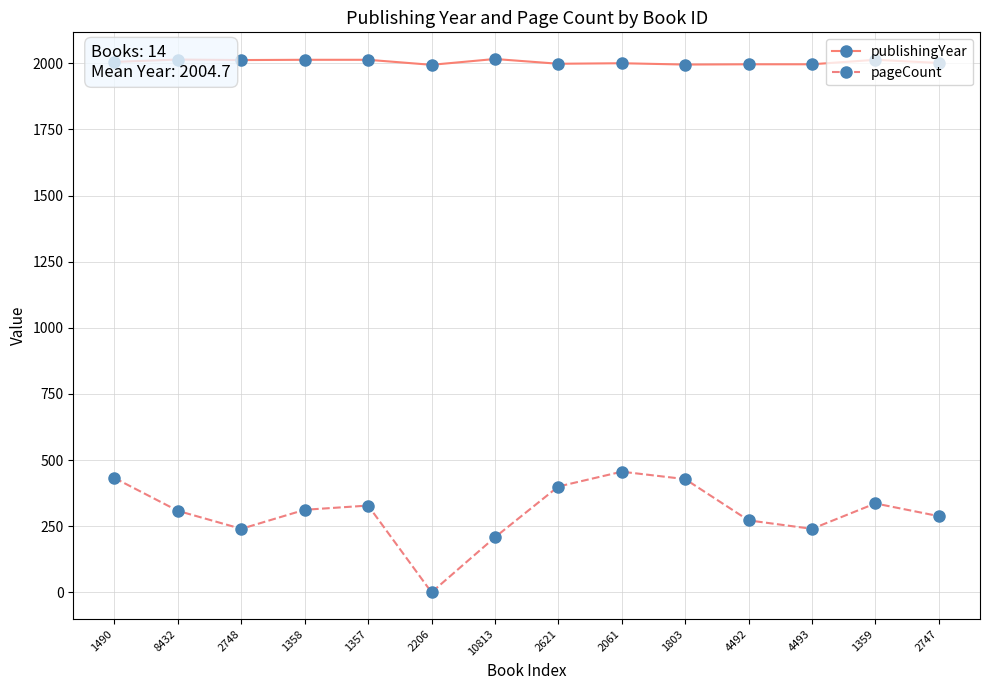

True or false: pageCount and publishingYear intersect in this chart.

False